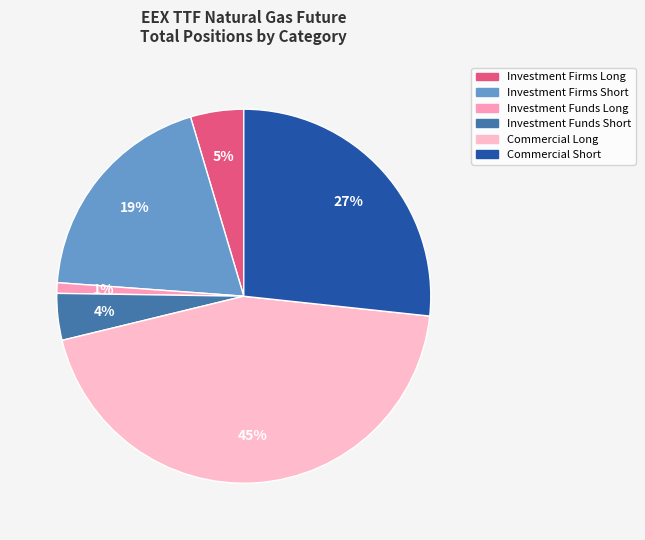

What percentage is the Commercial Short slice, to the nearest percent?

27%